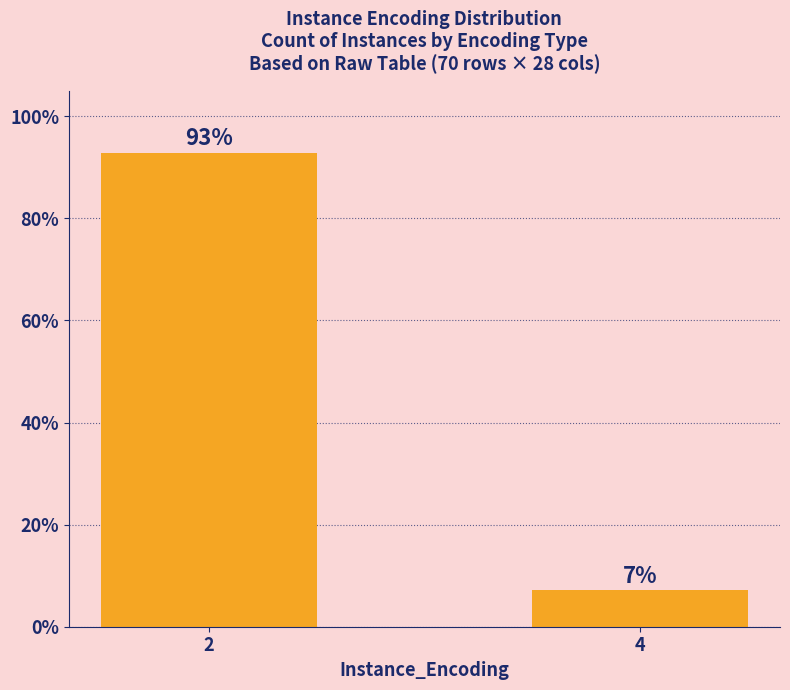

Between 2 and 4, which is larger?

2